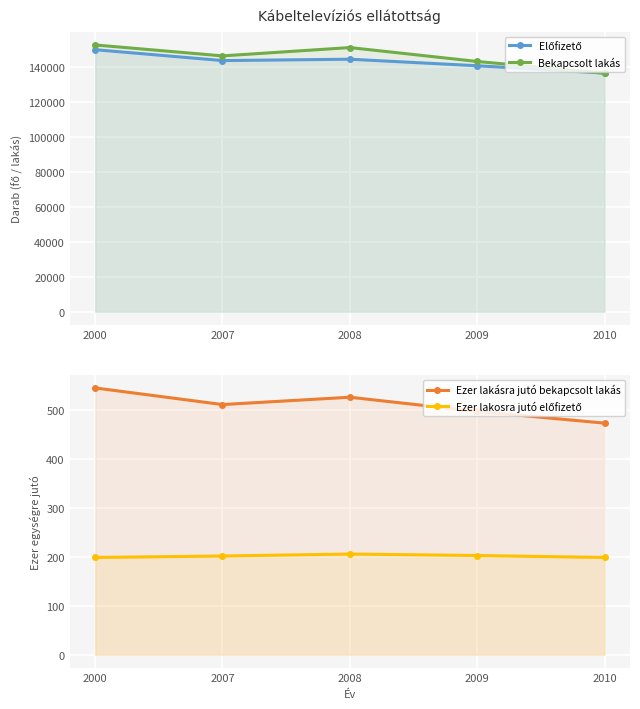

Between 2009 and 2010, which series saw the biggest shift?

Bekapcsolt lakás